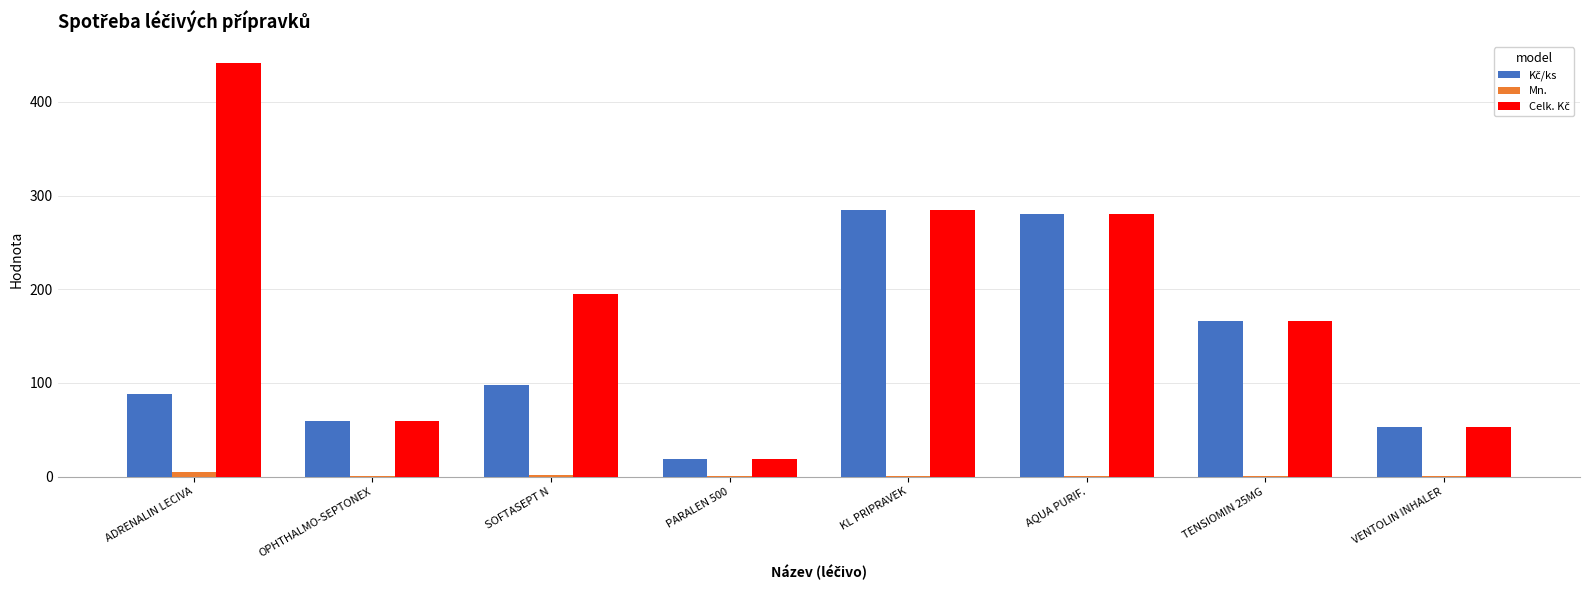

The Mn. series shows 1.0 at PARALEN 500. True or false?

True